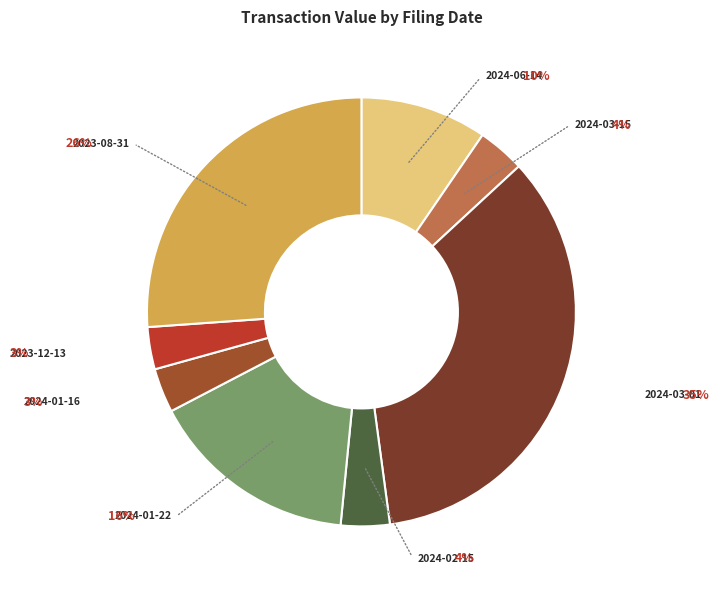

Does wk-form4_1708049316.xml represent more than half of the total?

No